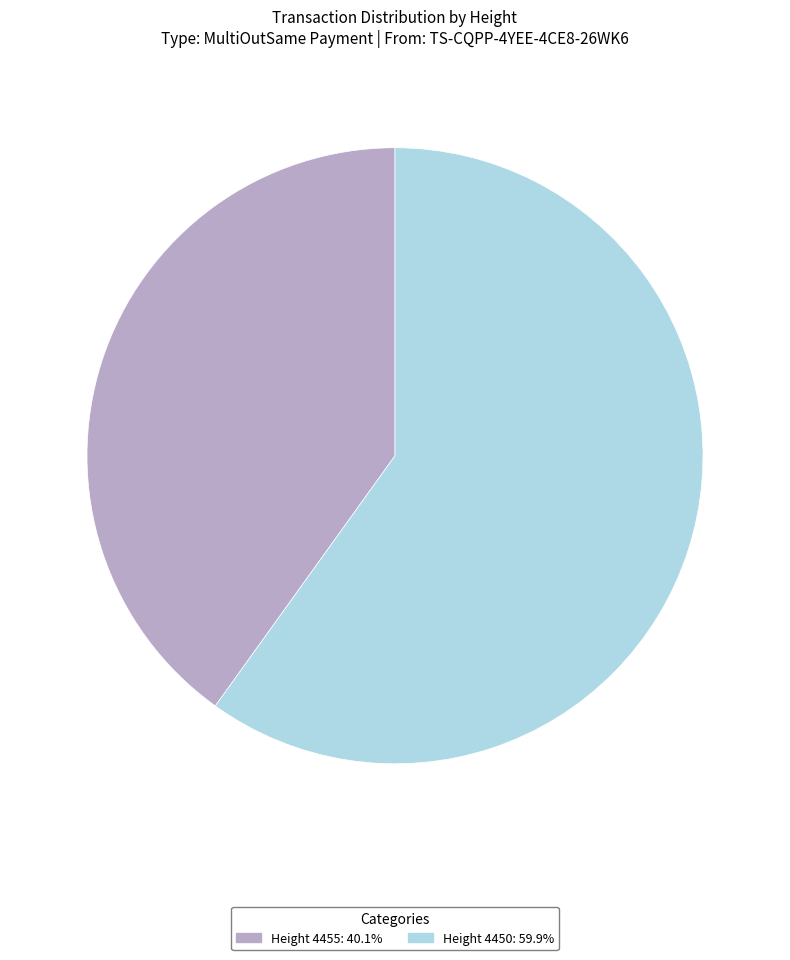

Does any single category account for the majority?

Yes